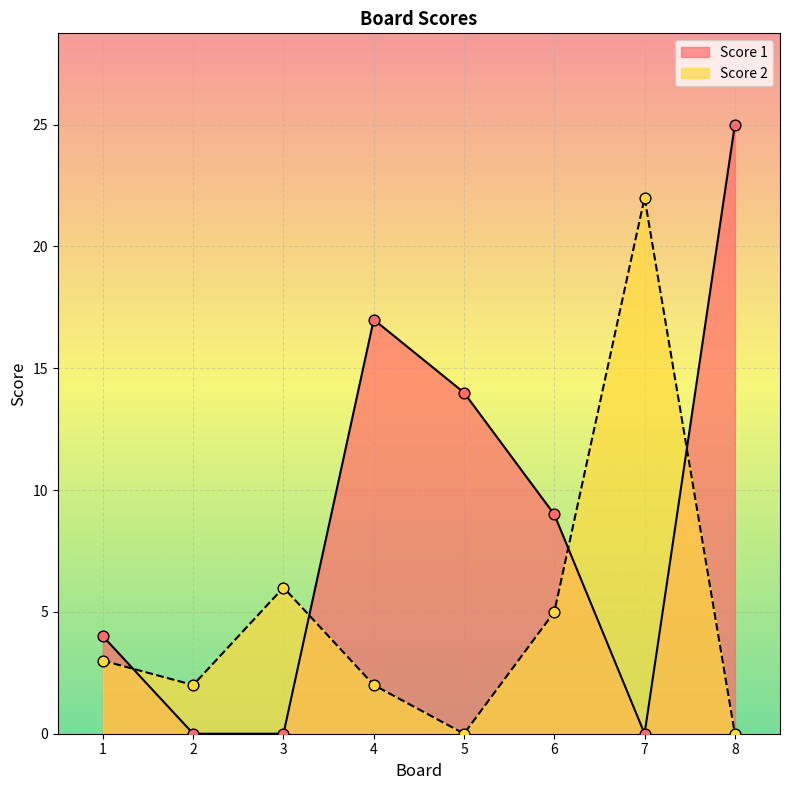

Which series has the largest total across all categories?

Score 1